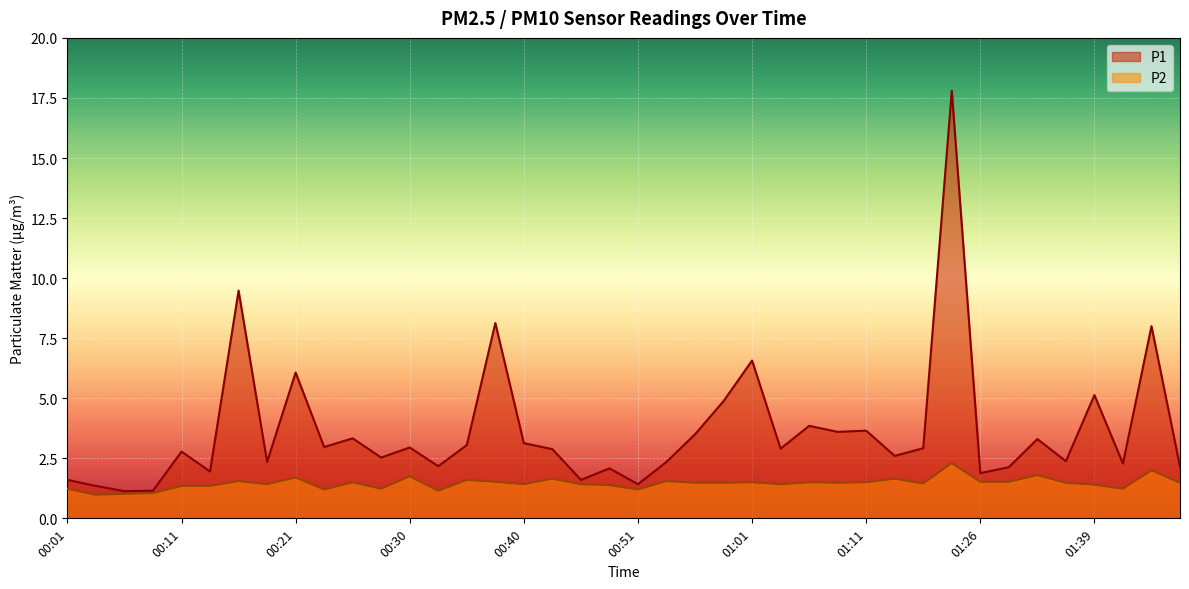

What is the spread (max minus min) of values at 00:21?

4.4